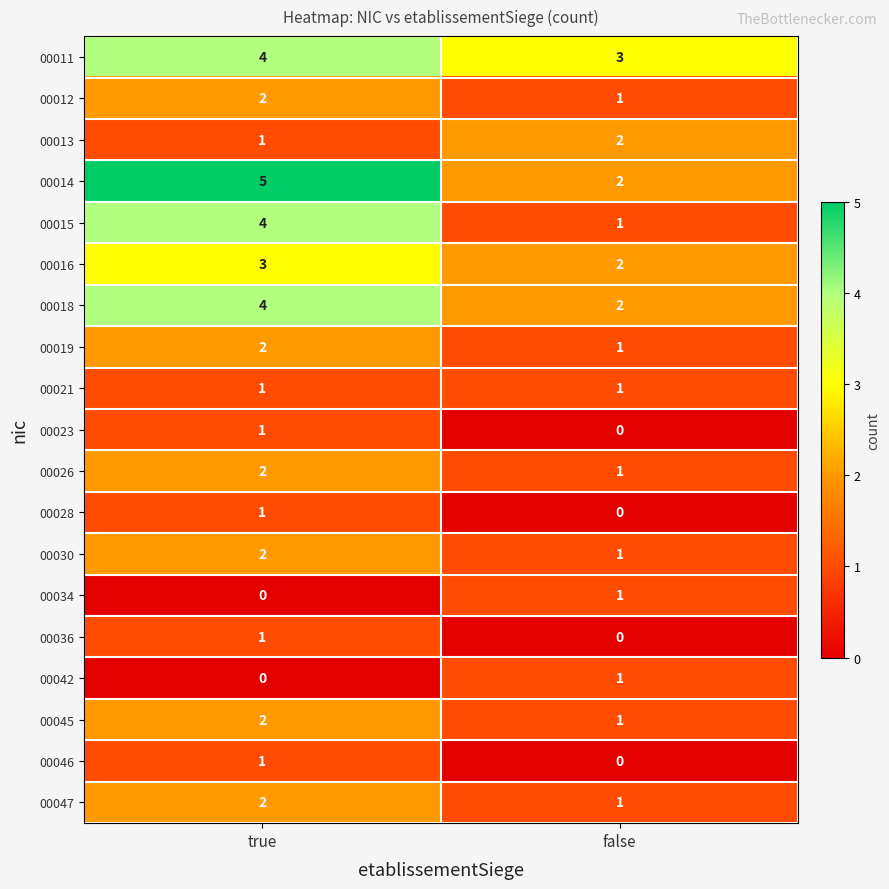

What is the difference between the 00014 values at true and false?

3